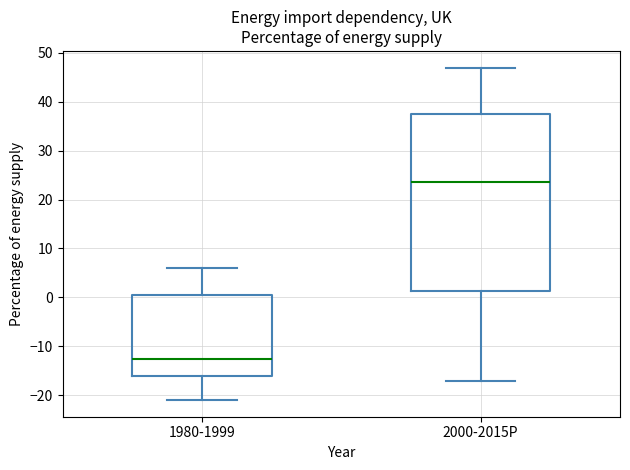

Reading left to right, transcribe this box plot: for each box, give where its median line is, the range the box spans, and where its two whiskers end, as read against the y-axis. The values are not printed on the chart, so give them approximately, as read against the axis.

1980-1999: median -12, box -16 to 1, whiskers -21 to 6
2000-2015P: median 24, box 1 to 38, whiskers -17 to 47